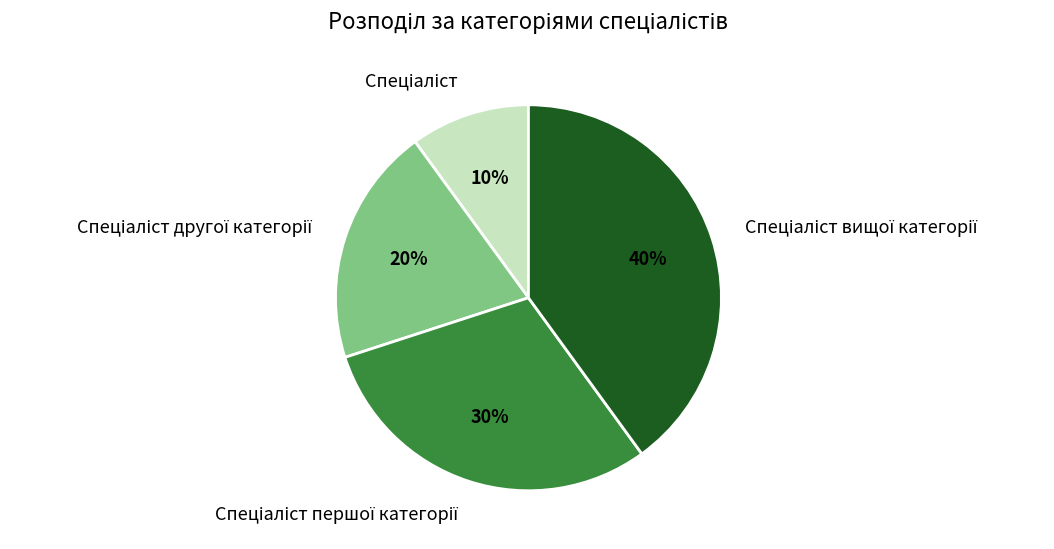

To the nearest percent, what is the difference between the largest and smallest slice percentages?

30%